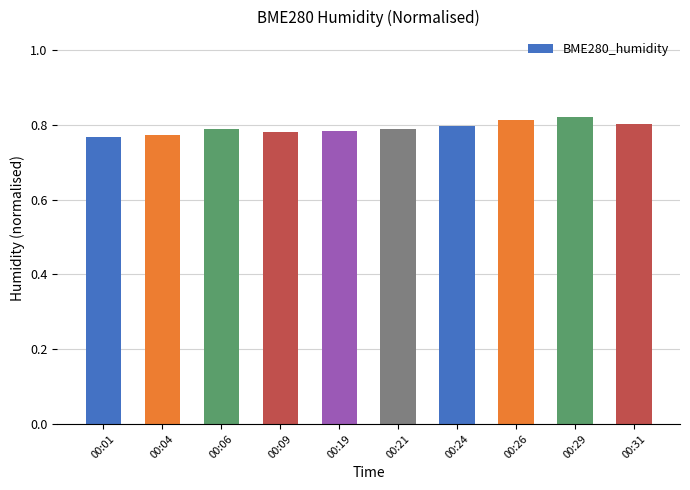

Is it true that the value at 00:24 is 1.3?

False